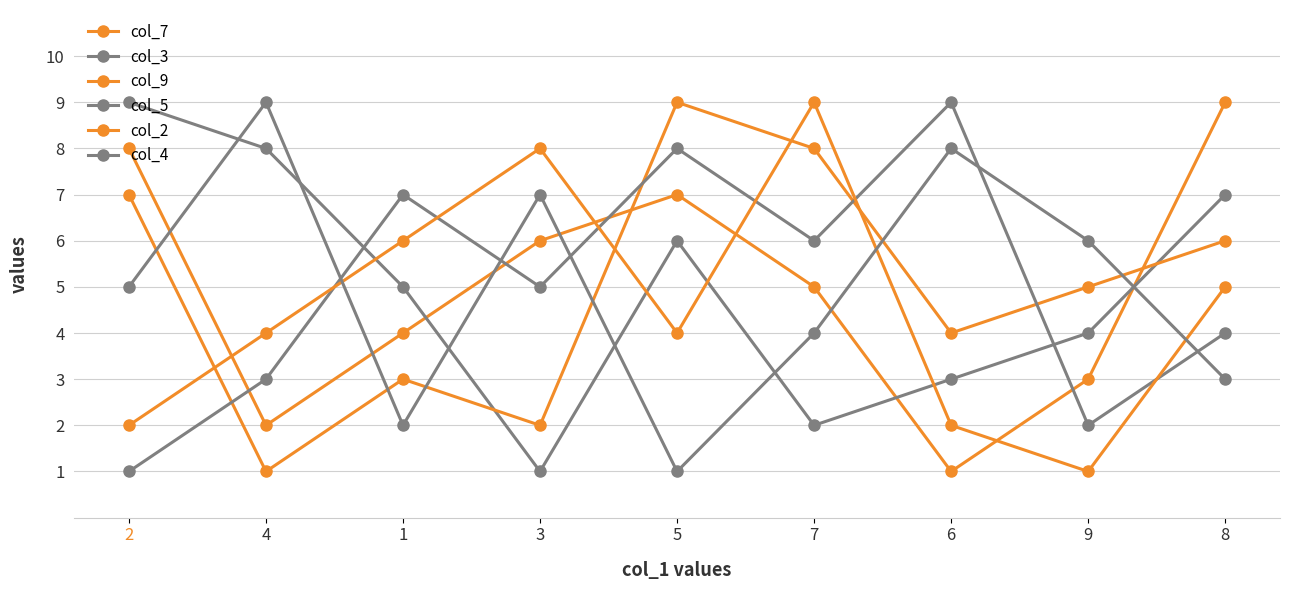

True or false: col_7 has a value of 7 at 7.

False